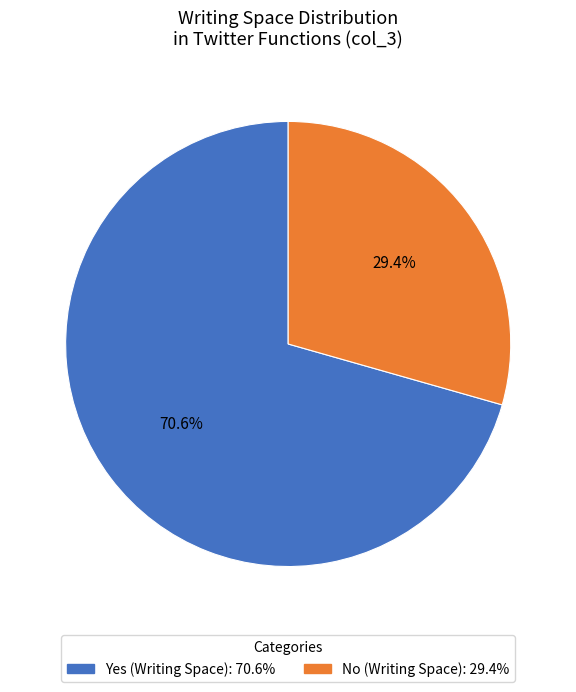

Which slice is the smallest?

No